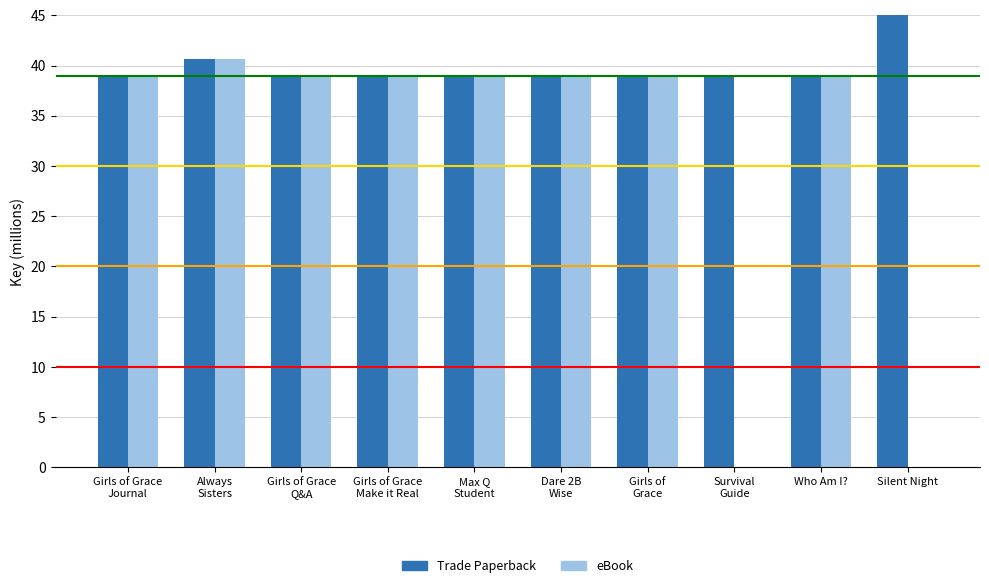

What is the label of the 10th bar from the right?

Girls of Grace
Journal